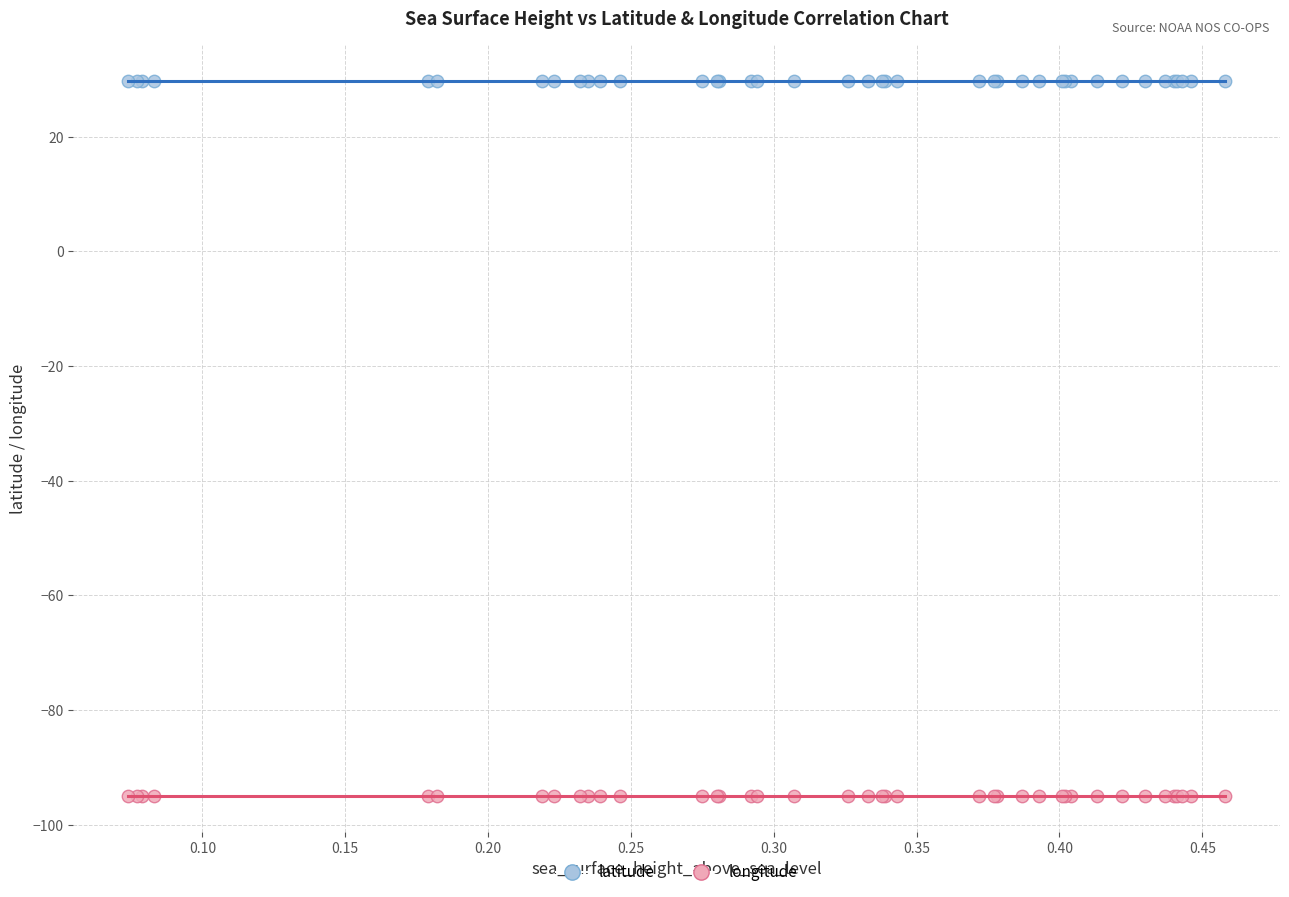

What is the X range (max minus min) for the scatter plot?

0.4